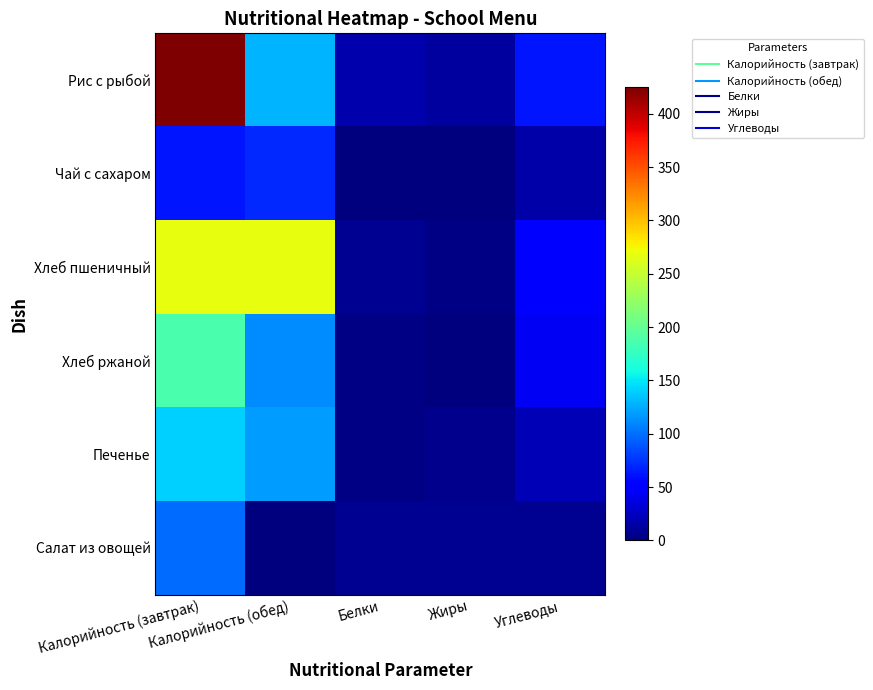

Reading right to left, transcribe all the data shown in this chart.

Рис с рыбой: Углеводы=62.1	Жиры=12.0	Белки=16.9	Калорийность (обед)=129.3	Калорийность (завтрак)=424.6
Чай с сахаром: Углеводы=15.0	Жиры=0.0	Белки=0.1	Калорийность (обед)=70.1	Калорийность (завтрак)=61.5
Хлеб пшеничный: Углеводы=53.2	Жиры=2.7	Белки=7.8	Калорийность (обед)=267.6	Калорийность (завтрак)=267.6
Хлеб ржаной: Углеводы=43.3	Жиры=0.4	Белки=2.3	Калорийность (обед)=111.6	Калорийность (завтрак)=186.0
Печенье: Углеводы=20.1	Жиры=5.5	Белки=2.2	Калорийность (обед)=118.0	Калорийность (завтрак)=139.5
Салат из овощей: Углеводы=7.8	Жиры=7.2	Белки=7.8	Калорийность (обед)=0.0	Калорийность (завтрак)=99.2